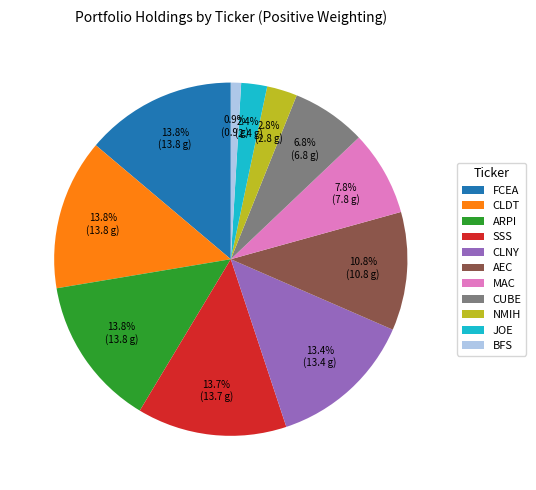

Is there any slice that represents more than half of the pie?

No